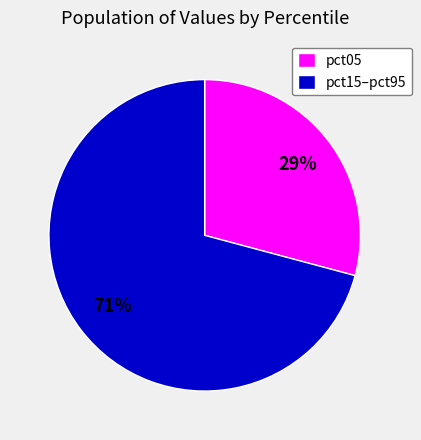

What is the largest slice in the pie chart?

pct15–pct95